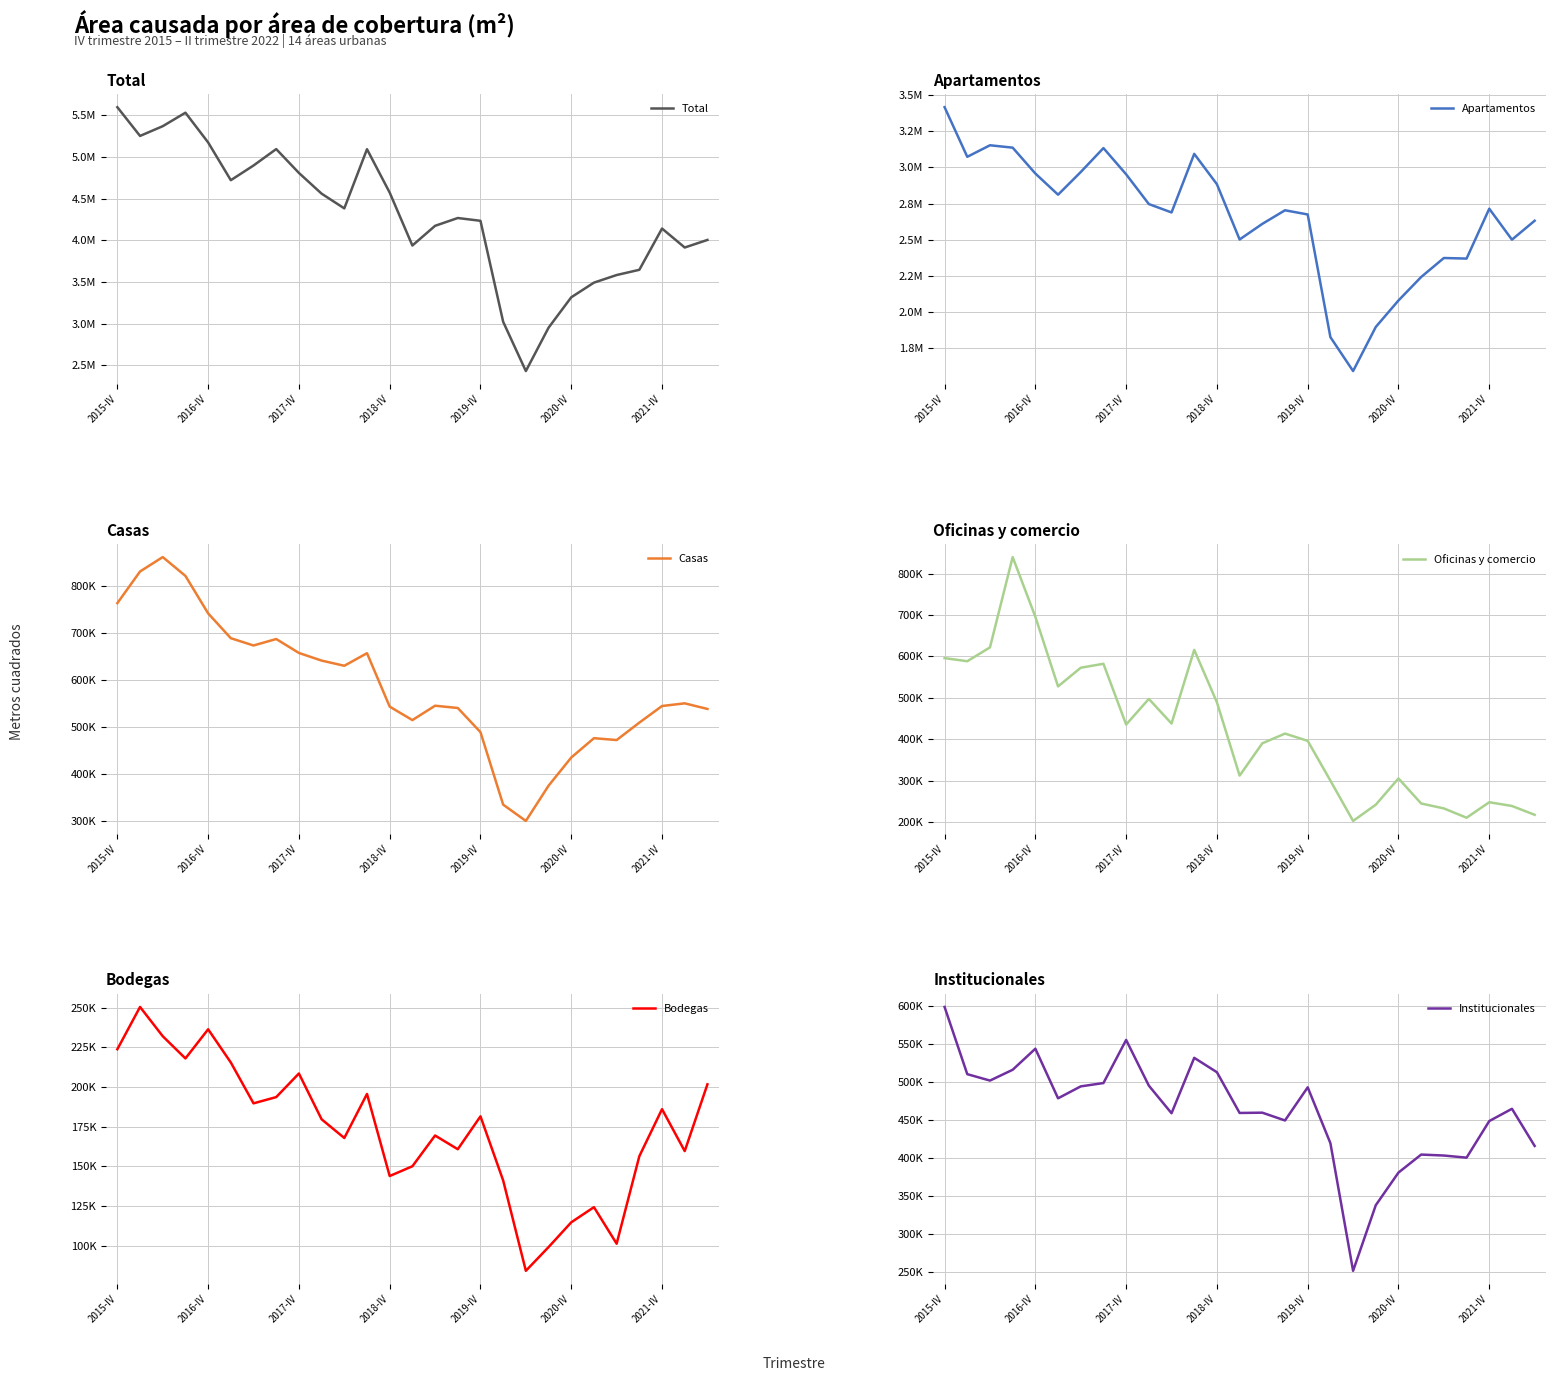

Is this an area chart (filled region under the line)?

No